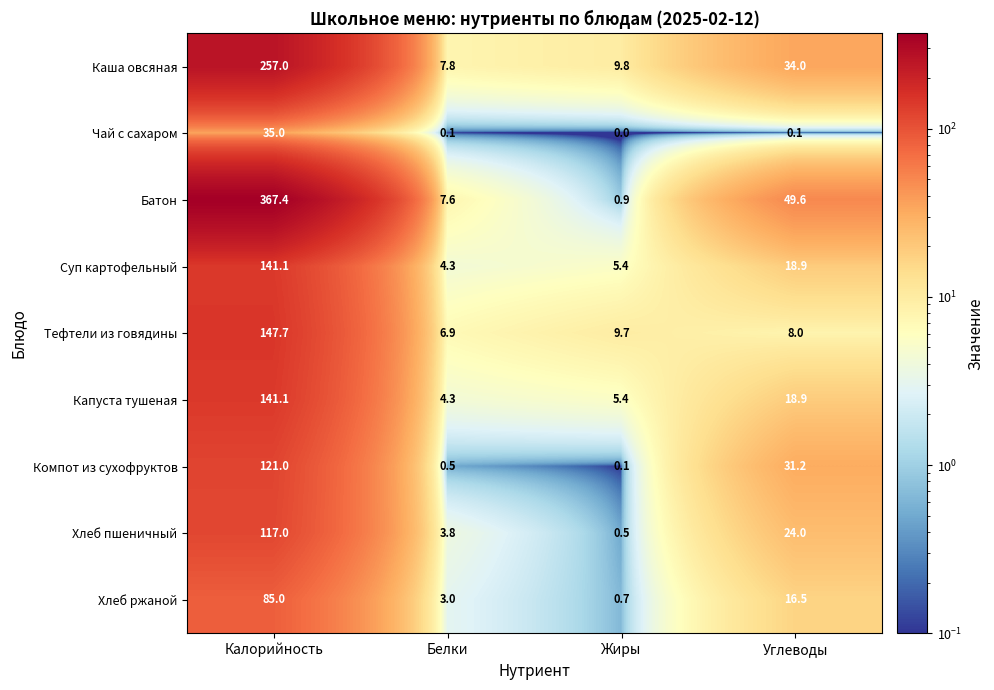

What is the approximate value of Хлеб пшеничный at Углеводы?

24.0